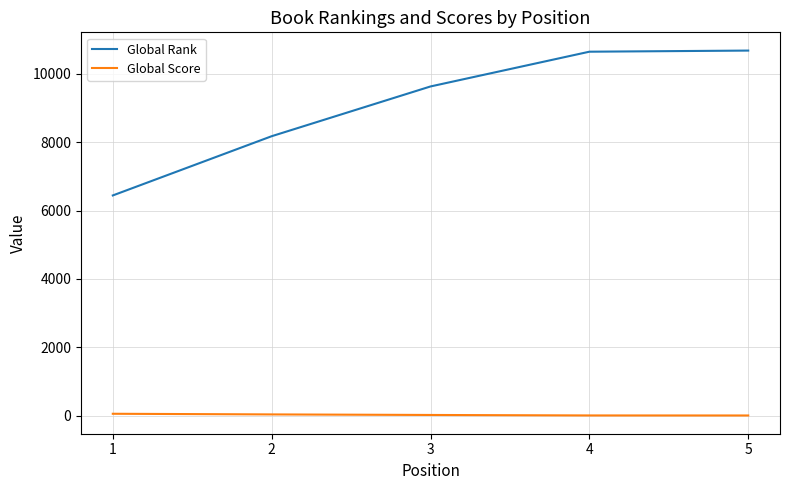

How many lines are shown in the chart?

2